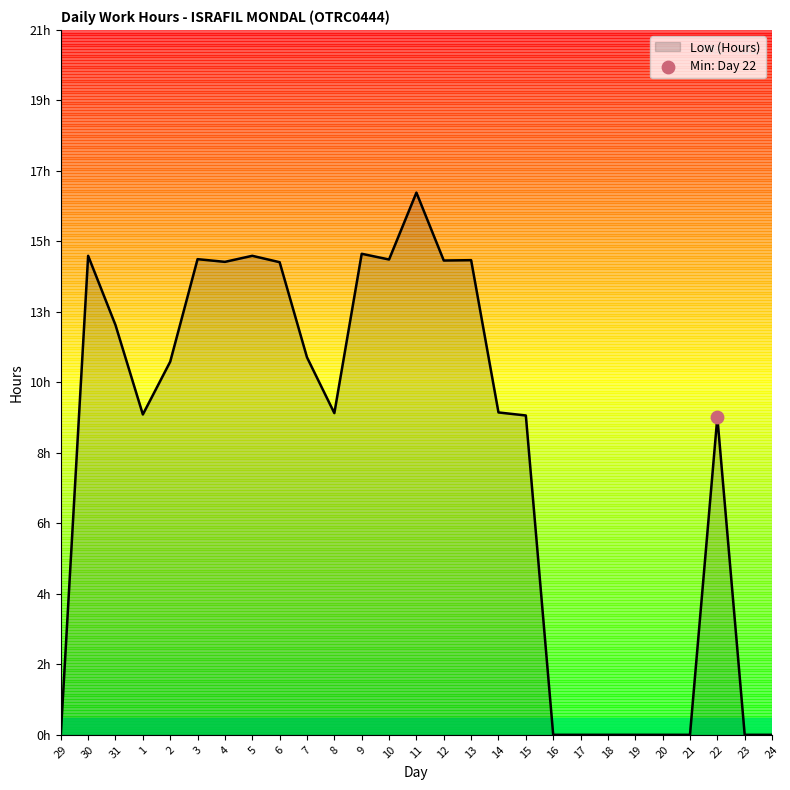

What is the change in value from 14 to 23?

-9.6